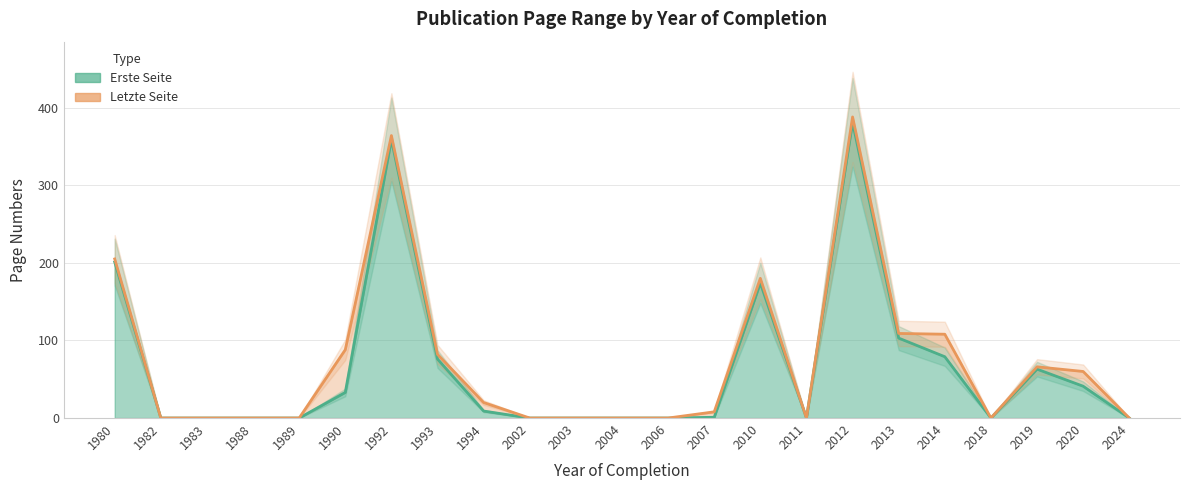

Where is the first local minimum for Letzte Seite?

2011